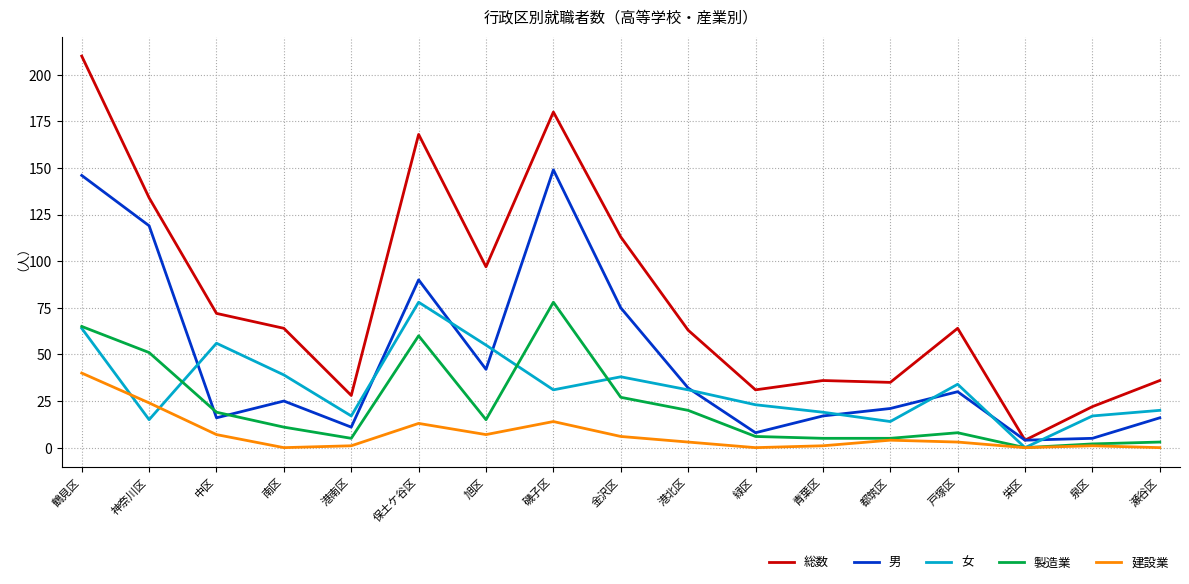

Reading left to right, list all the values displayed in this chart.

総数: 鶴見区=210	神奈川区=134	中区=72	南区=64	港南区=28	保土ケ谷区=168	旭区=97	磯子区=180	金沢区=113	港北区=63	緑区=31	青葉区=36	都筑区=35	戸塚区=64	栄区=4	泉区=22	瀬谷区=36
男: 鶴見区=146	神奈川区=119	中区=16	南区=25	港南区=11	保土ケ谷区=90	旭区=42	磯子区=149	金沢区=75	港北区=32	緑区=8	青葉区=17	都筑区=21	戸塚区=30	栄区=4	泉区=5	瀬谷区=16
女: 鶴見区=64	神奈川区=15	中区=56	南区=39	港南区=17	保土ケ谷区=78	旭区=55	磯子区=31	金沢区=38	港北区=31	緑区=23	青葉区=19	都筑区=14	戸塚区=34	栄区=0	泉区=17	瀬谷区=20
製造業: 鶴見区=65	神奈川区=51	中区=19	南区=11	港南区=5	保土ケ谷区=60	旭区=15	磯子区=78	金沢区=27	港北区=20	緑区=6	青葉区=5	都筑区=5	戸塚区=8	栄区=0	泉区=2	瀬谷区=3
建設業: 鶴見区=40	神奈川区=24	中区=7	南区=0	港南区=1	保土ケ谷区=13	旭区=7	磯子区=14	金沢区=6	港北区=3	緑区=0	青葉区=1	都筑区=4	戸塚区=3	栄区=0	泉区=1	瀬谷区=0